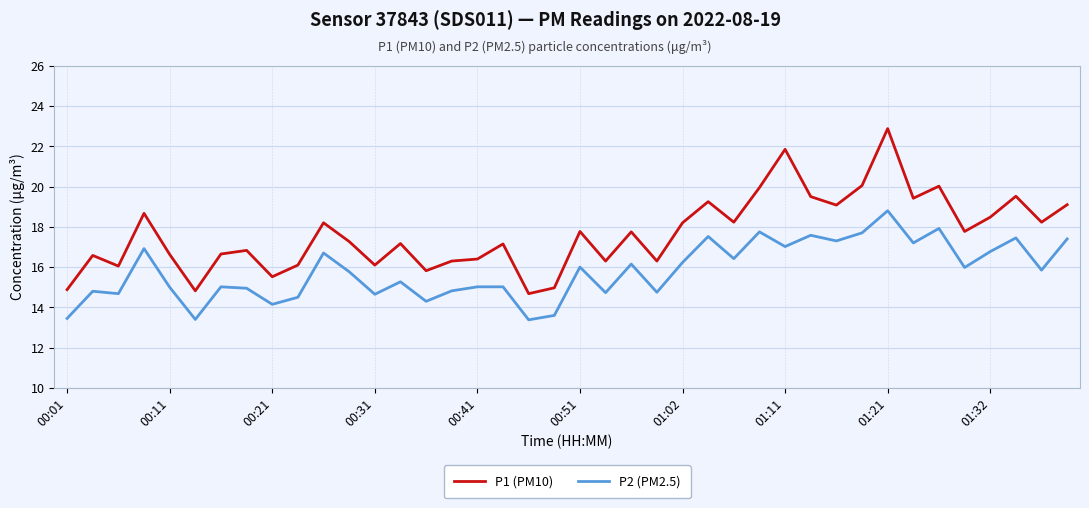

In P1 (PM10), how many points are lower than both neighbors (excluding endpoints)?

13